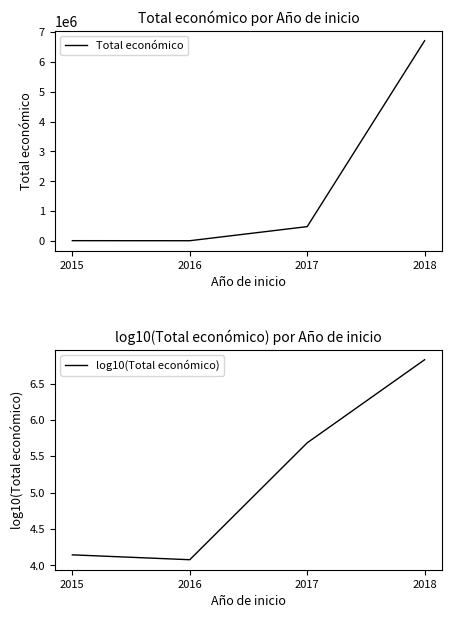

What is the value of the log10(Total económico) point at the 2nd from the left?

4.1